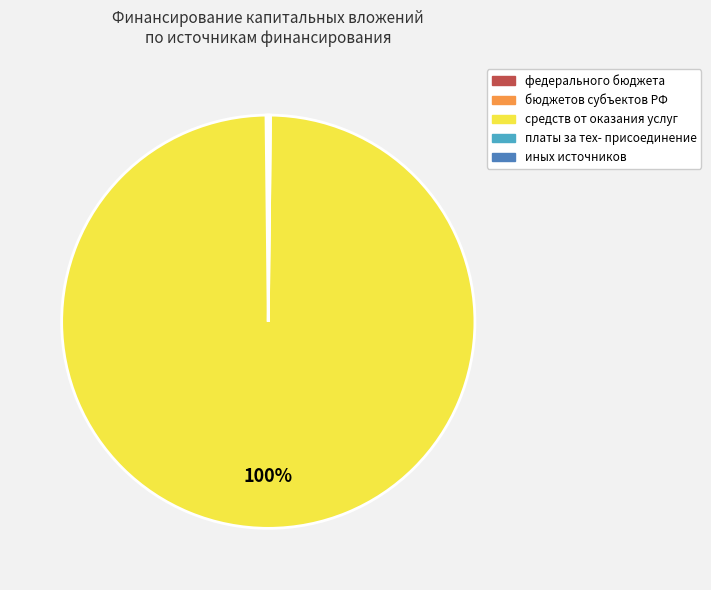

Does any single category account for the majority?

Yes